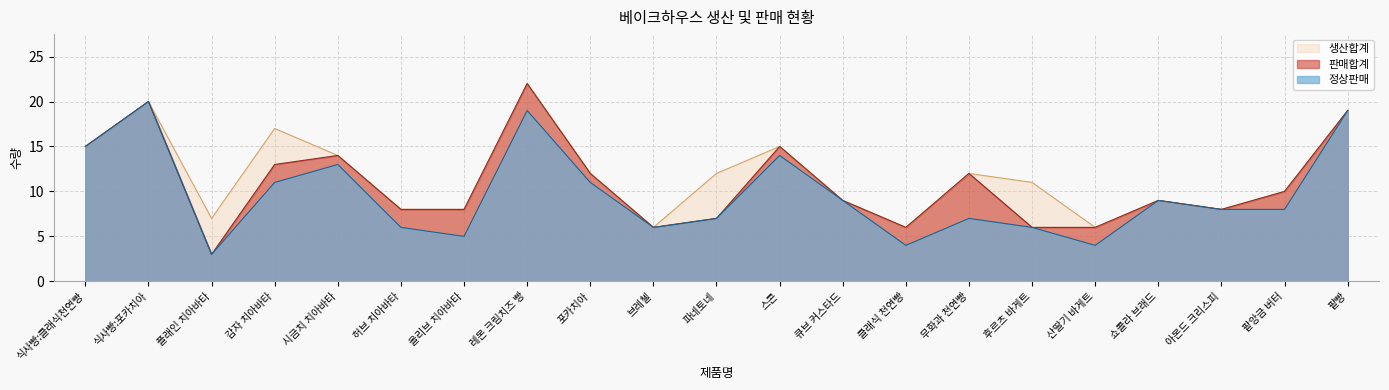

How many series are shown in this chart?

3